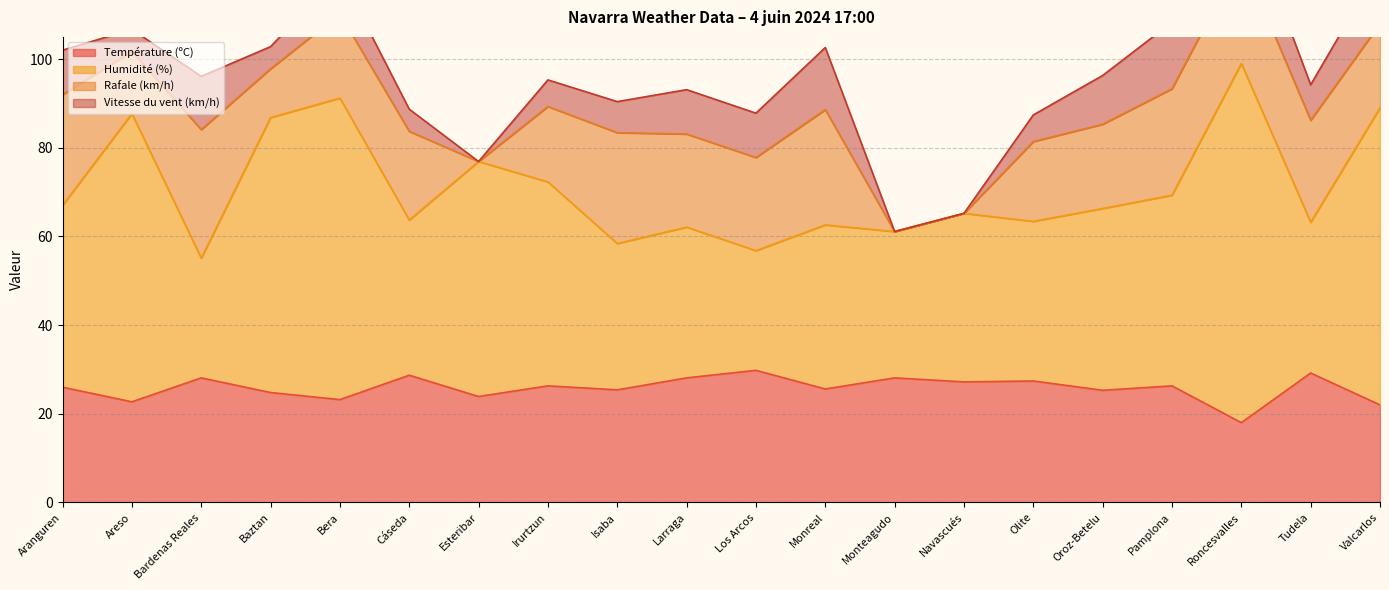

What value does the Température (ºC) series have at Cáseda?

28.7